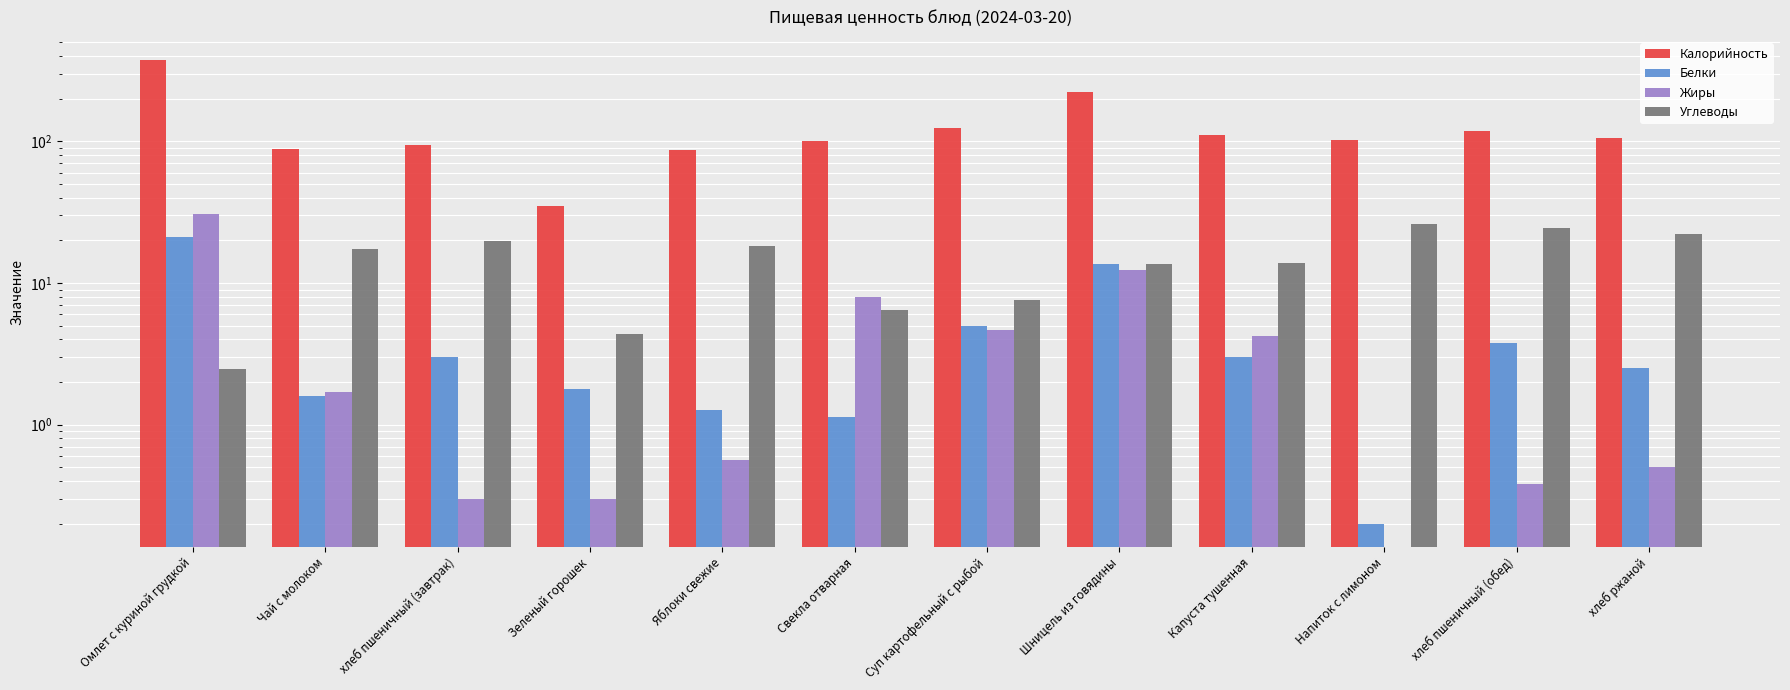

Between Капуста тушенная and Суп картофельный с рыбой, which is larger?

Суп картофельный с рыбой